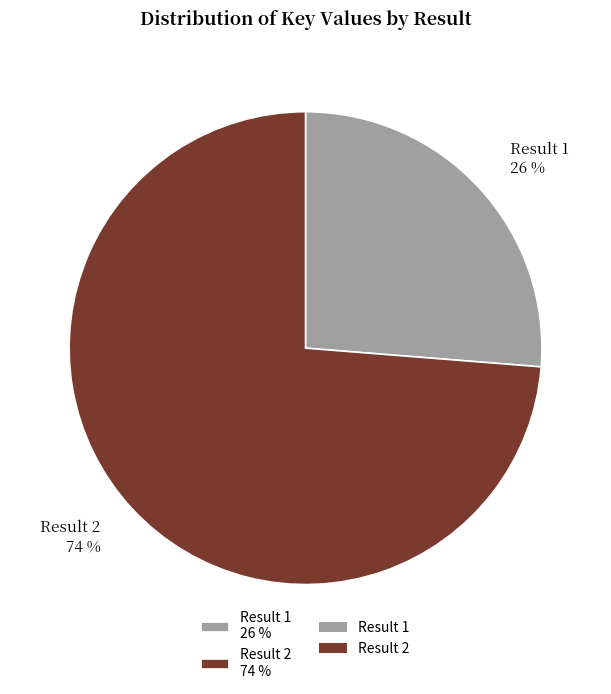

Is the sum of Result 2 74 % and Result 1 26 % greater than half?

Yes